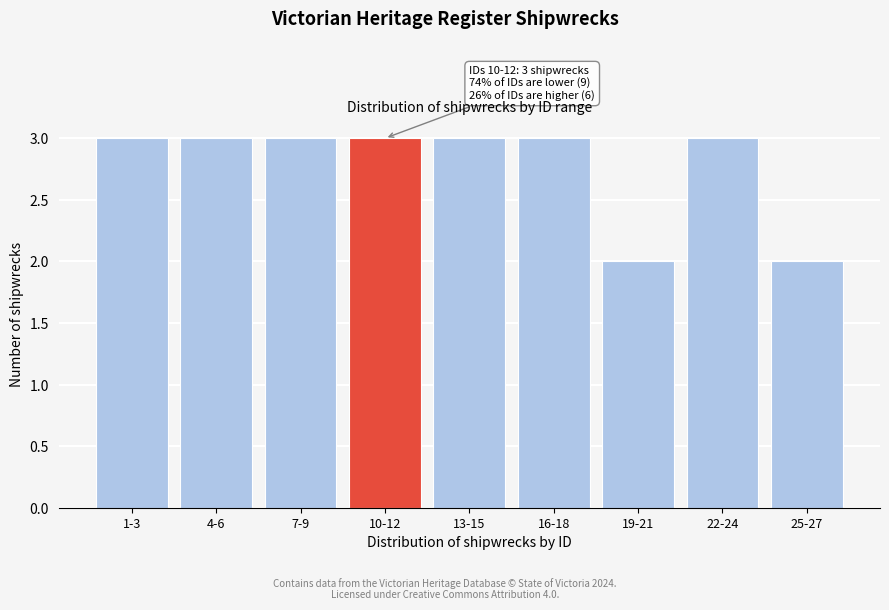

Reading left to right, what are all the values shown in this chart?

1-3=3	4-6=3	7-9=3	10-12=3	13-15=3	16-18=3	19-21=2	22-24=3	25-27=2